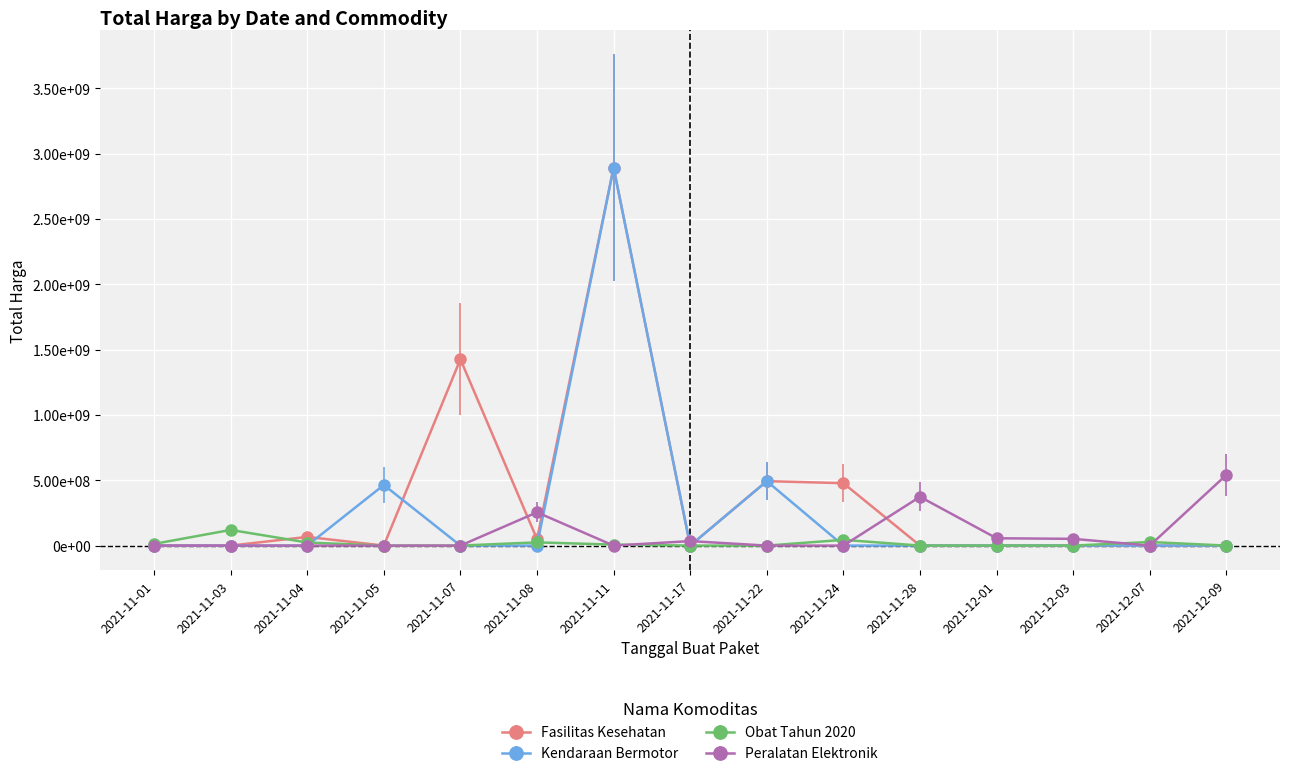

Is this an area chart (filled region under the line)?

No